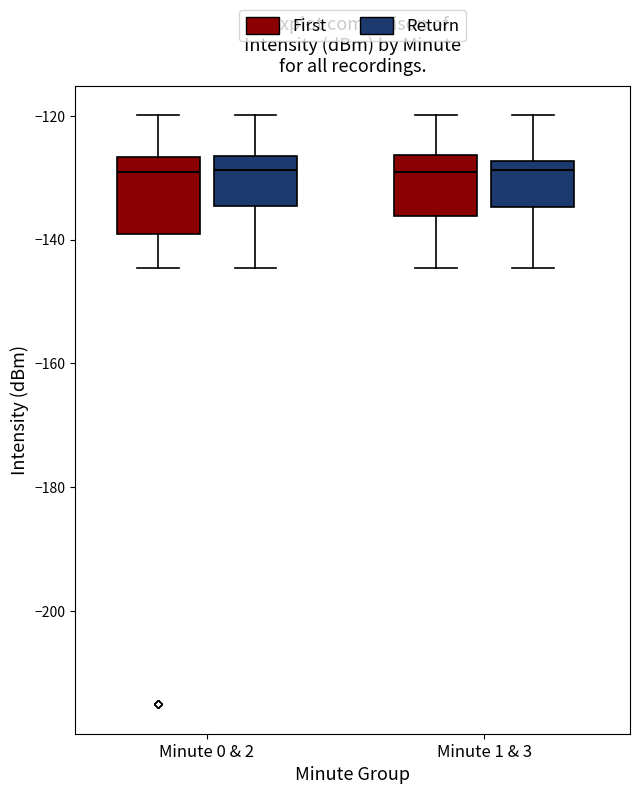

Reading left to right, read every box against the y-axis: the position of its median line, the range the box covers, and the ends of its whiskers. The values are not printed on the chart, so give them approximately, as read against the axis.

Minute 0 & 2 (First): median -128, box -140 to -126, whiskers -144 to -120
Minute 0 & 2 (Return): median -128, box -134 to -126, whiskers -144 to -120
Minute 1 & 3 (First): median -128, box -136 to -126, whiskers -144 to -120
Minute 1 & 3 (Return): median -128 (just below the box's upper edge), box -134 to -128, whiskers -144 to -120